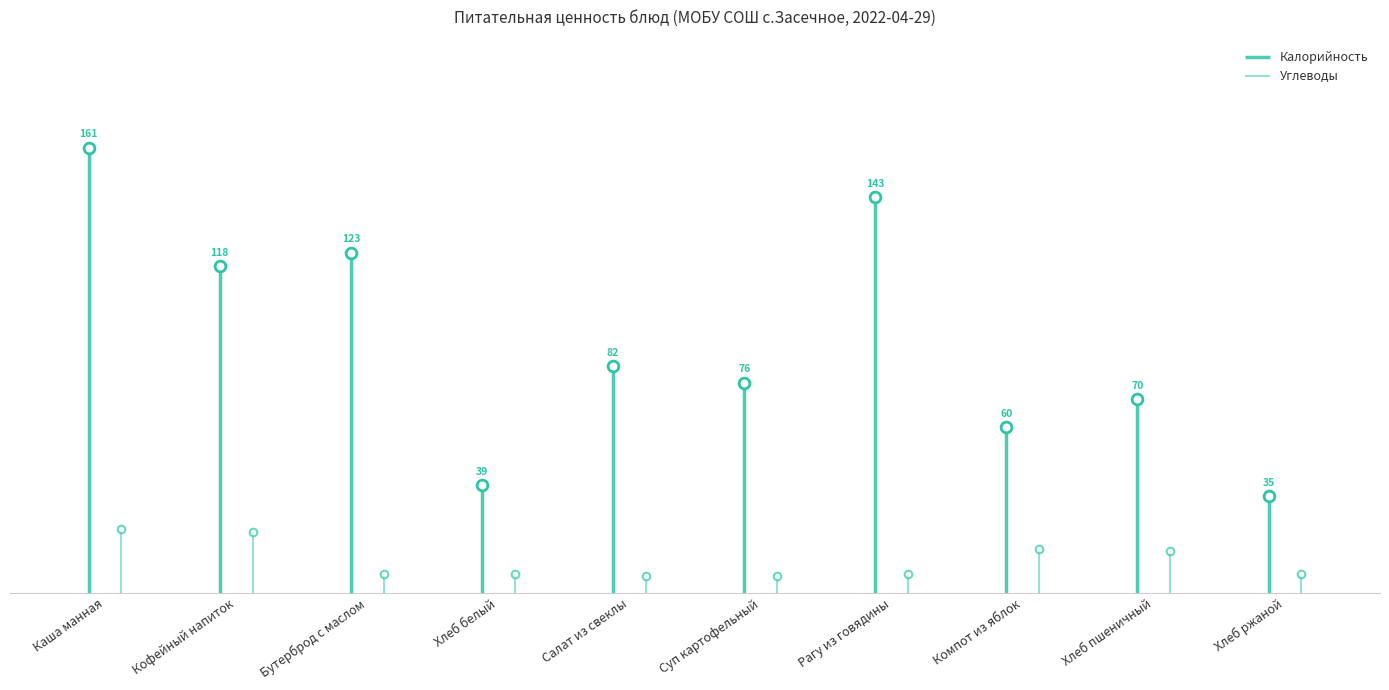

Which series reaches the maximum Y coordinate?

Калорийность